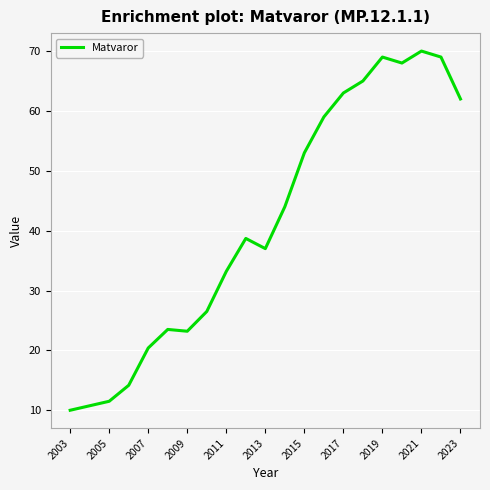

Reading left to right, transcribe all the data shown in this chart.

10.0	11.5	14.2	20.4	23.5	23.2	26.5	33.2	38.7	37.0	44.0	53.0	59.0	63.0	65.0	69.0	68.0	70.0	69.0	62.0